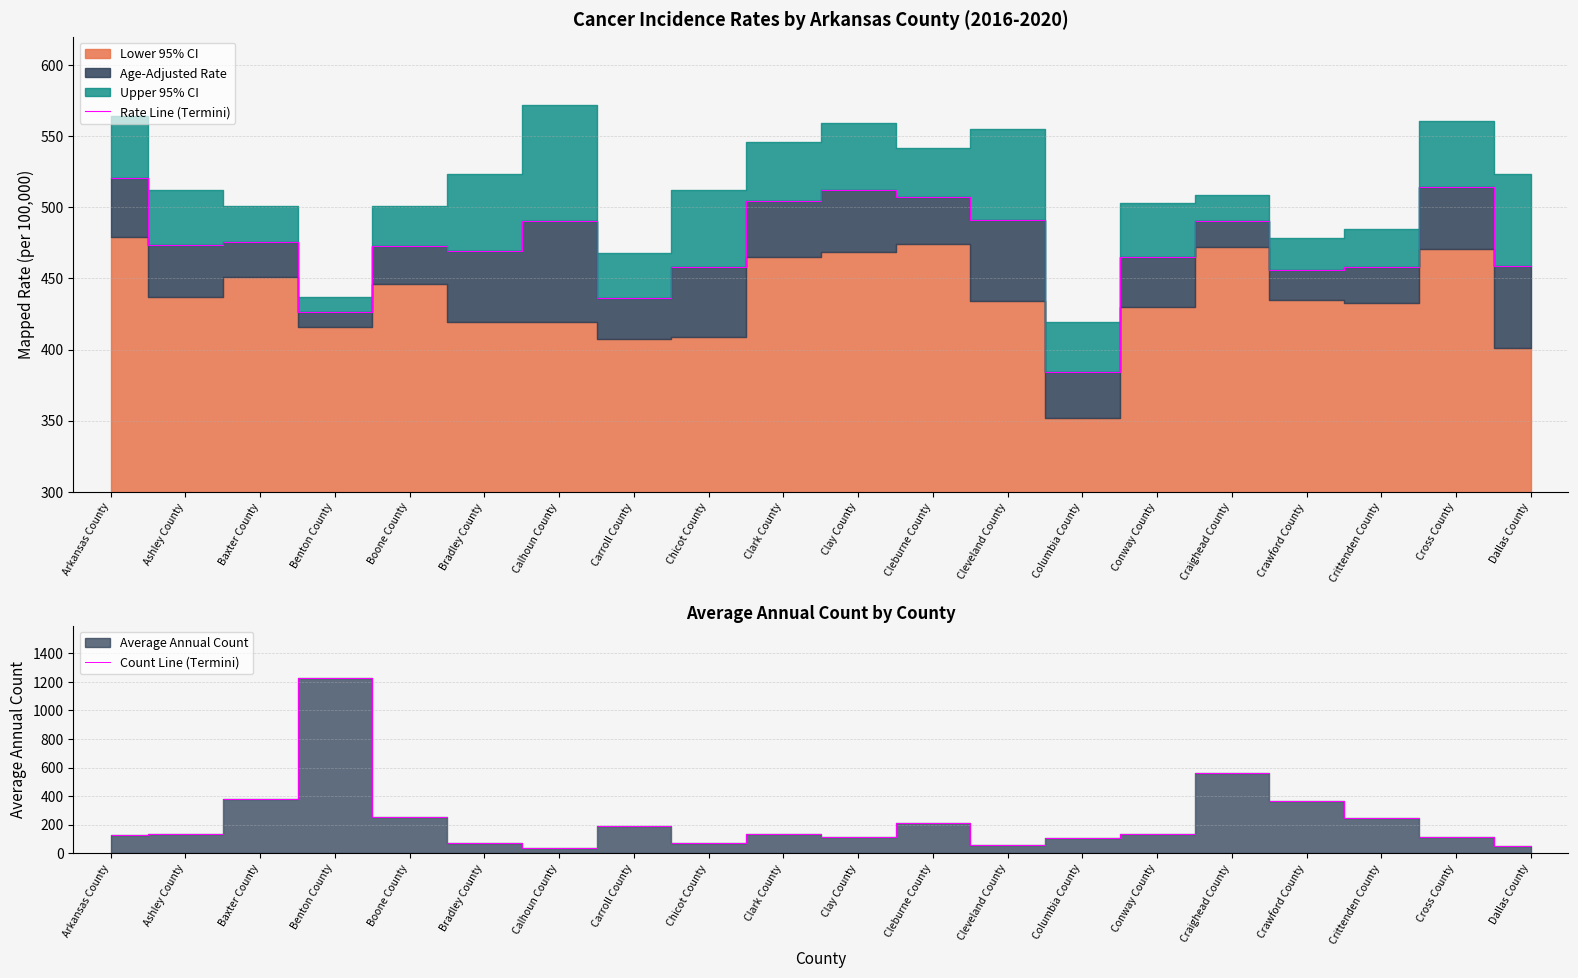

What is the difference between the Rate Line (Termini) values at Cross County and Benton County?

87.9